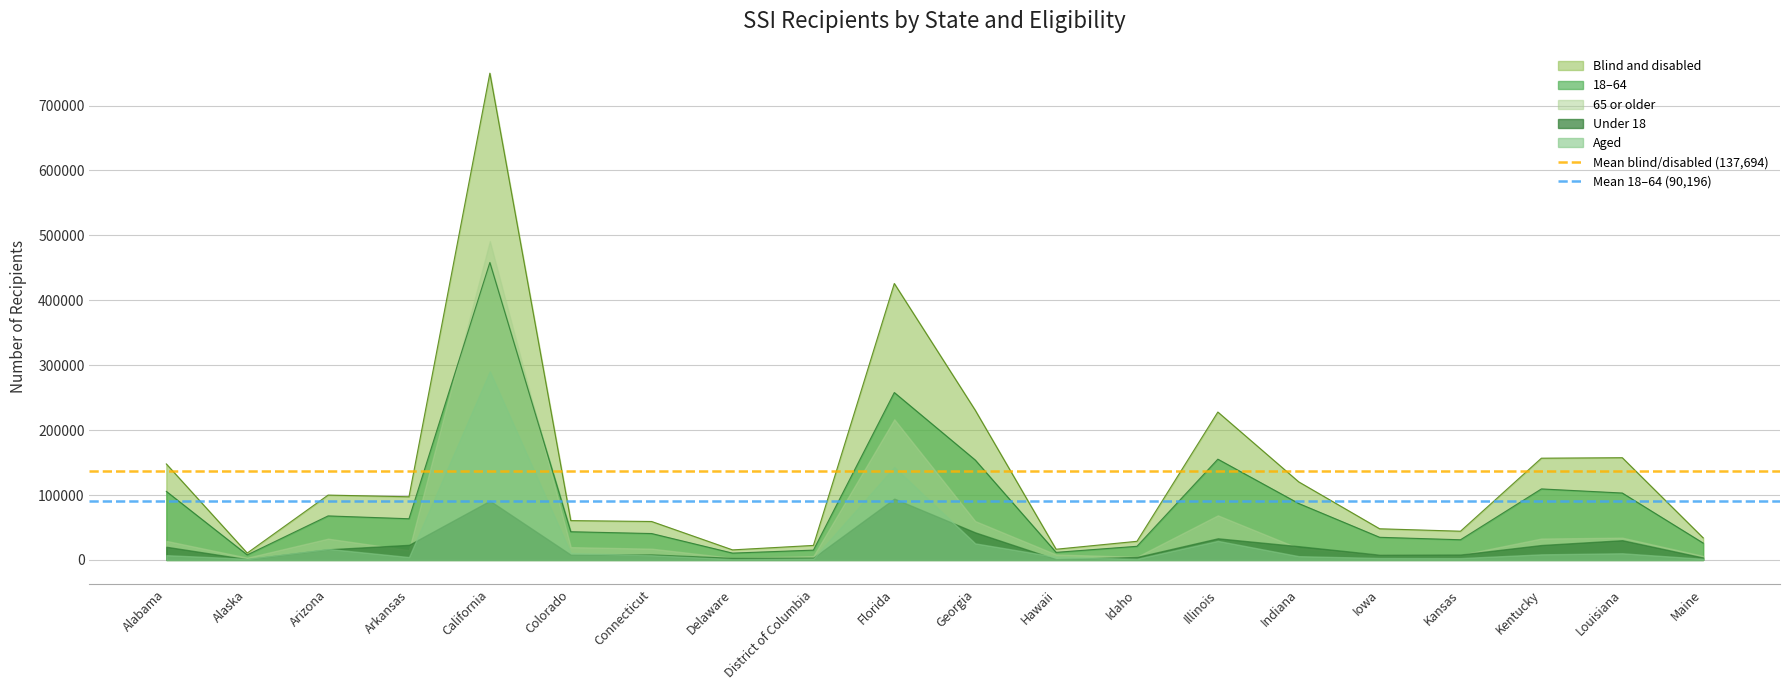

What position from the right is Alaska?

1